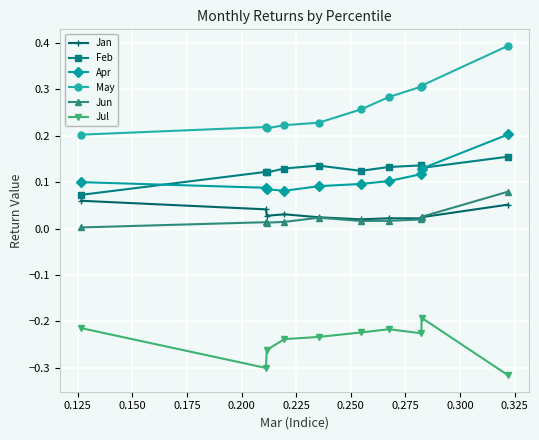

True or false: Jan and May intersect in this chart.

False